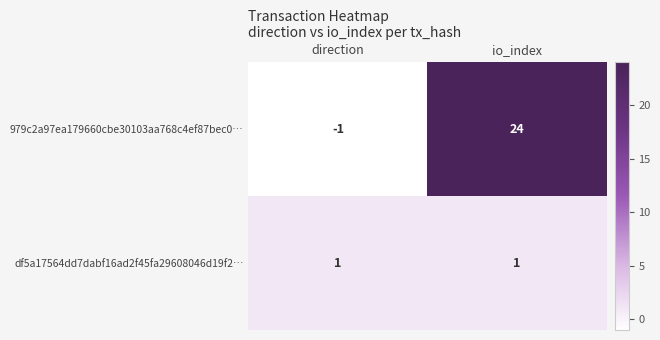

What is the maximum value shown in the chart?

24